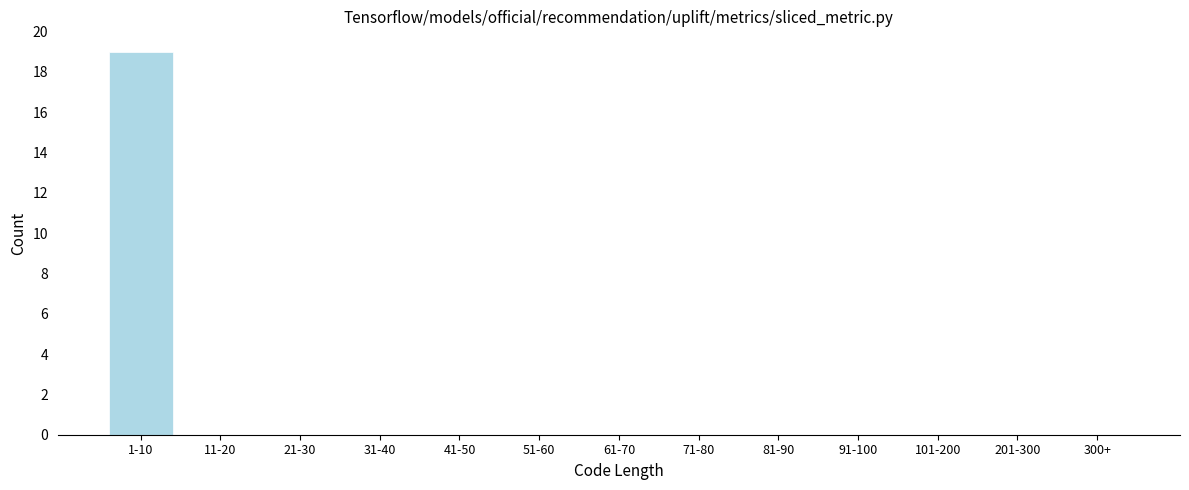

Reading left to right, what are all the values shown in this chart?

1-10=19	11-20=0	21-30=0	31-40=0	41-50=0	51-60=0	61-70=0	71-80=0	81-90=0	91-100=0	101-200=0	201-300=0	300+=0